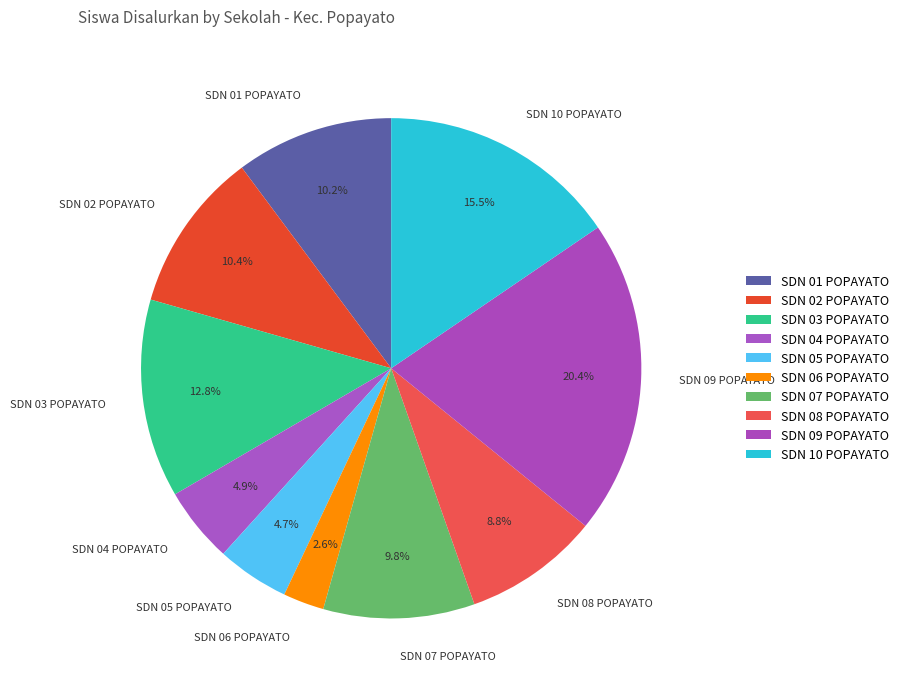

Do SDN 04 POPAYATO and SDN 03 POPAYATO together represent more than half of the pie?

No